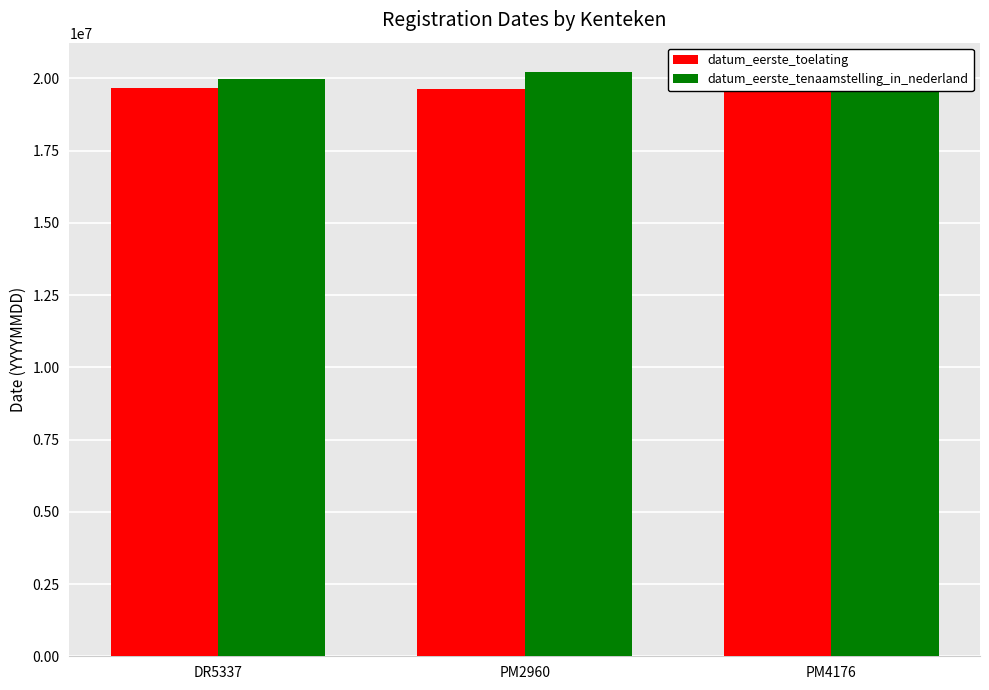

Where does the datum_eerste_toelating series first go above 19630517?

DR5337